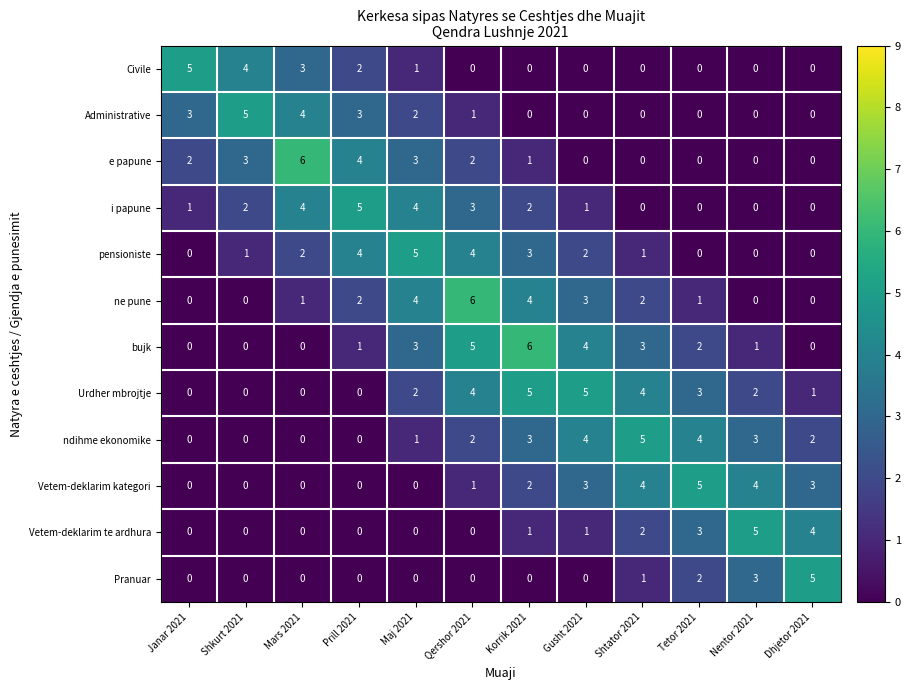

What is the spread (max minus min) of values at Gusht 2021?

5